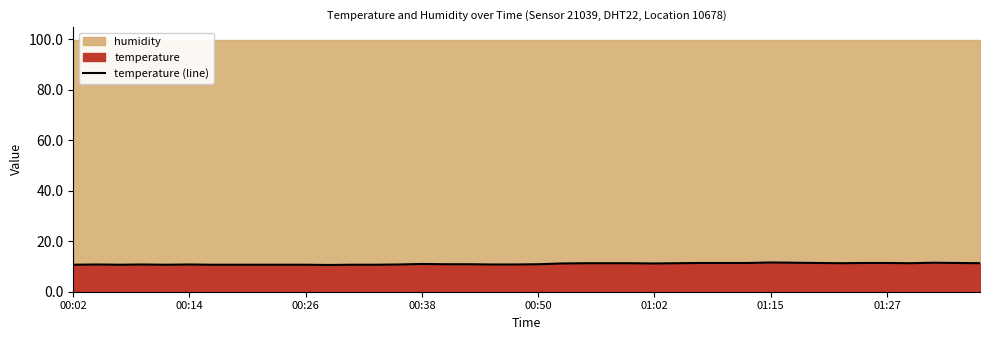

What is the approximate value at 9?

10.7